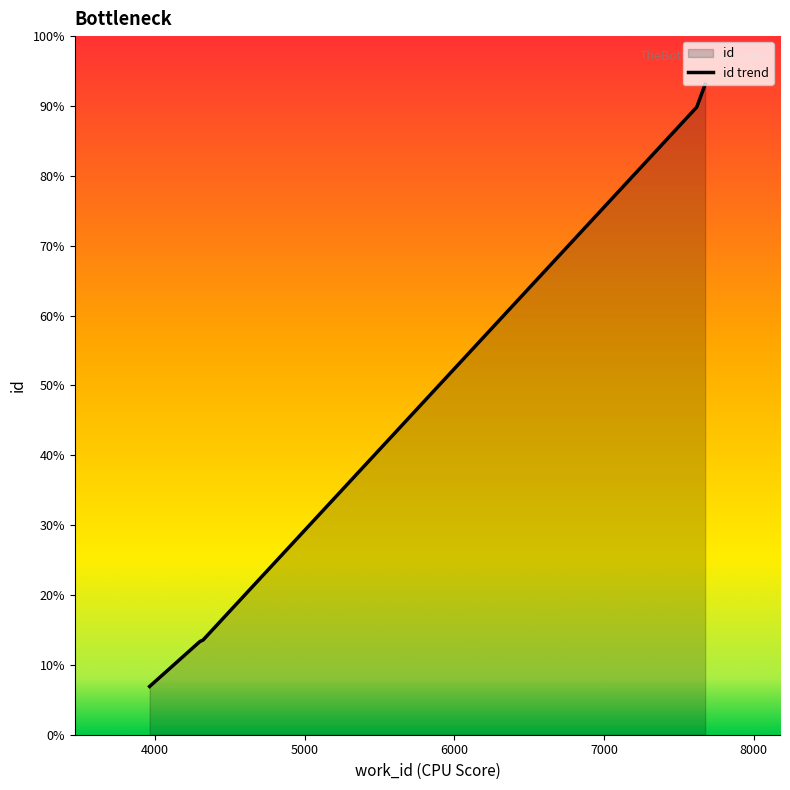

How many values are below 11260?

2